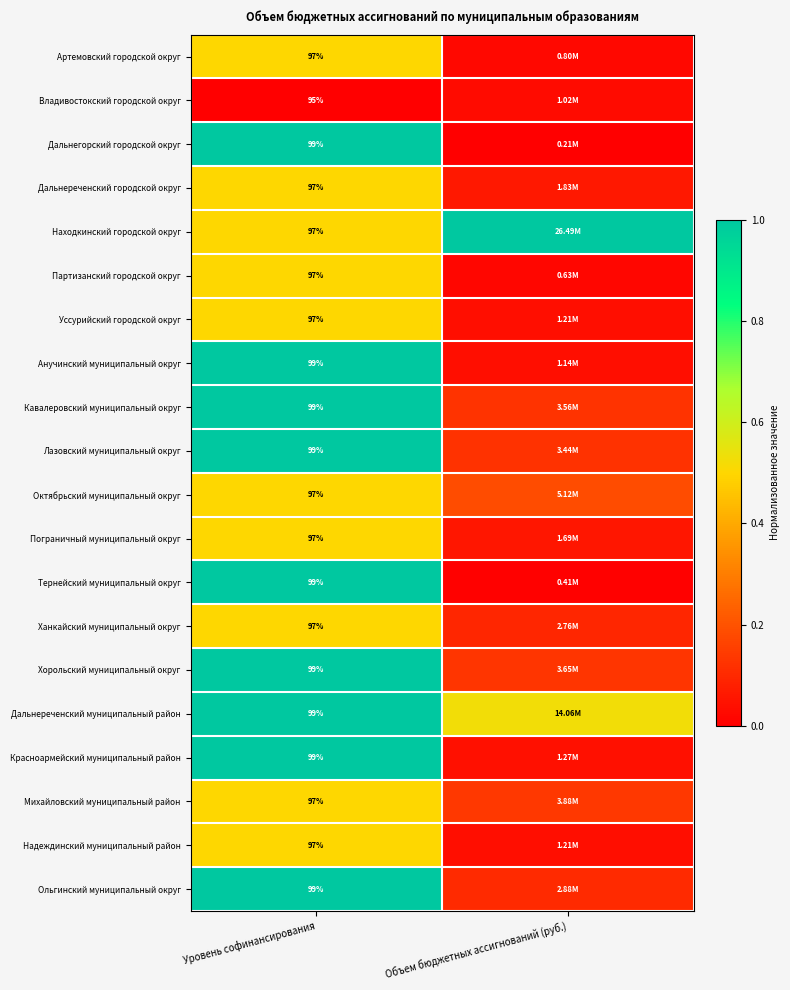

At which label is Ольгинский муниципальный округ closest to 0?

Объем бюджетных ассигнований (руб.)